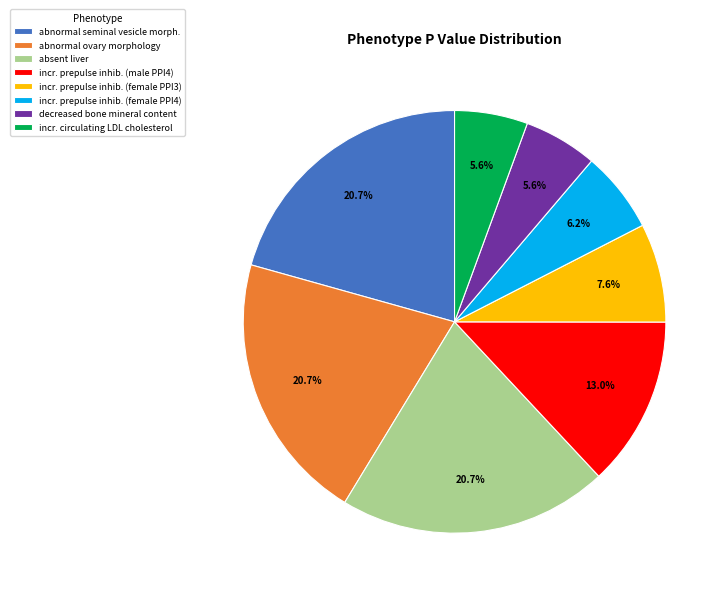

How many slices are in this pie chart?

8